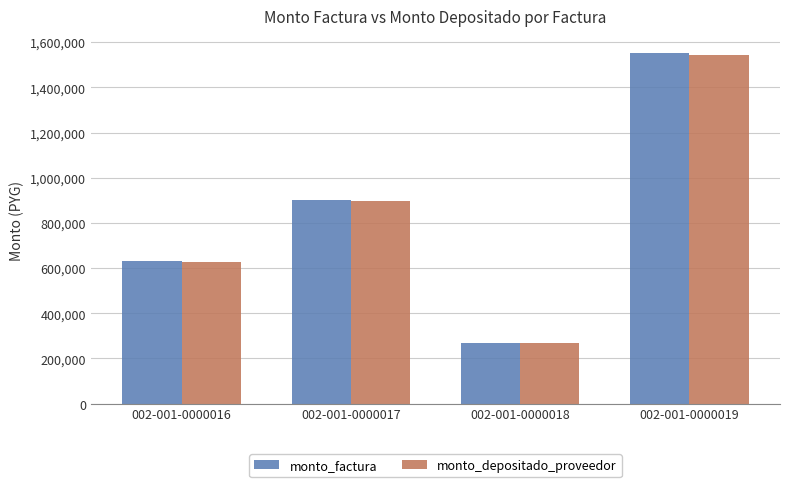

What is the spread (max minus min) of values at 002-001-0000017?

3273